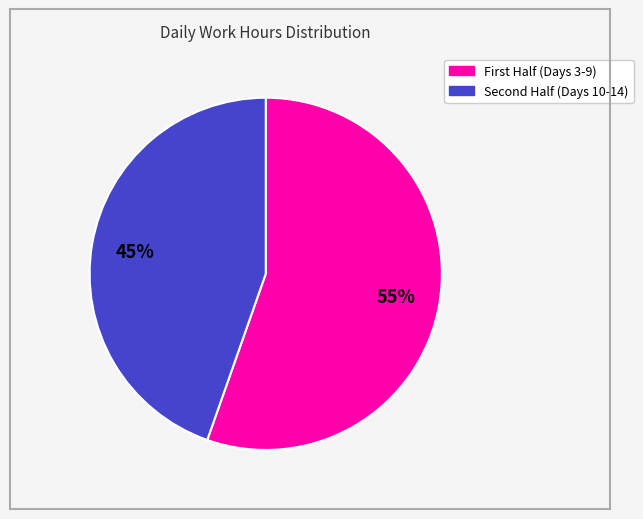

Does any single category account for the majority?

Yes